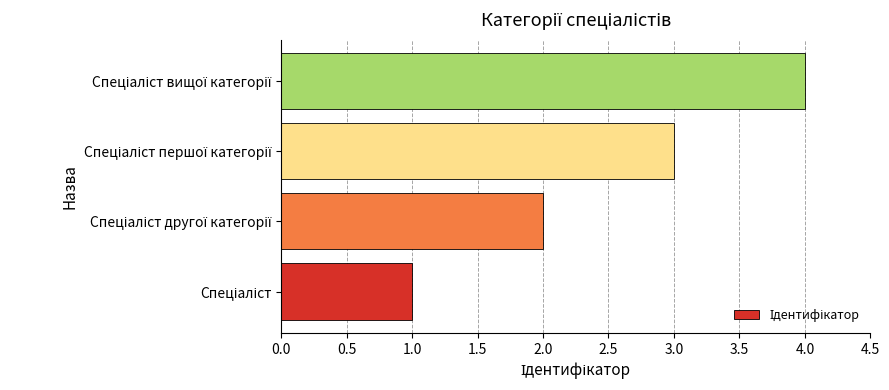

What is the maximum value shown in the chart?

4